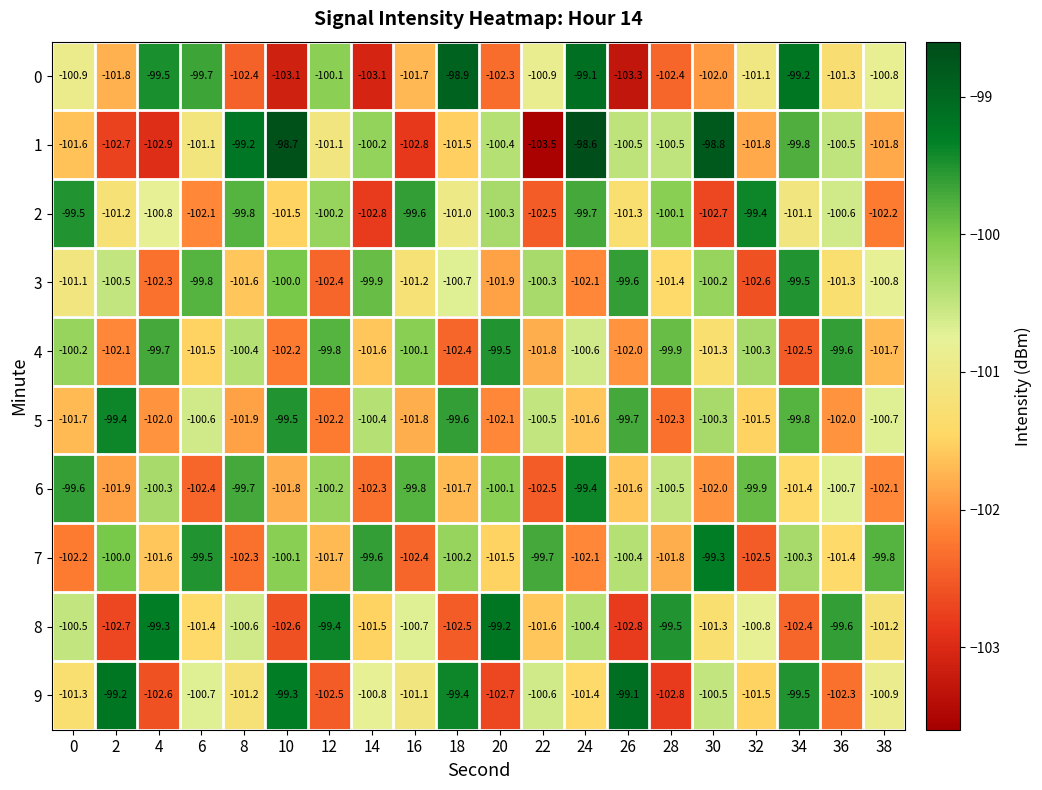

What is the spread (max minus min) of values at 14?

3.5